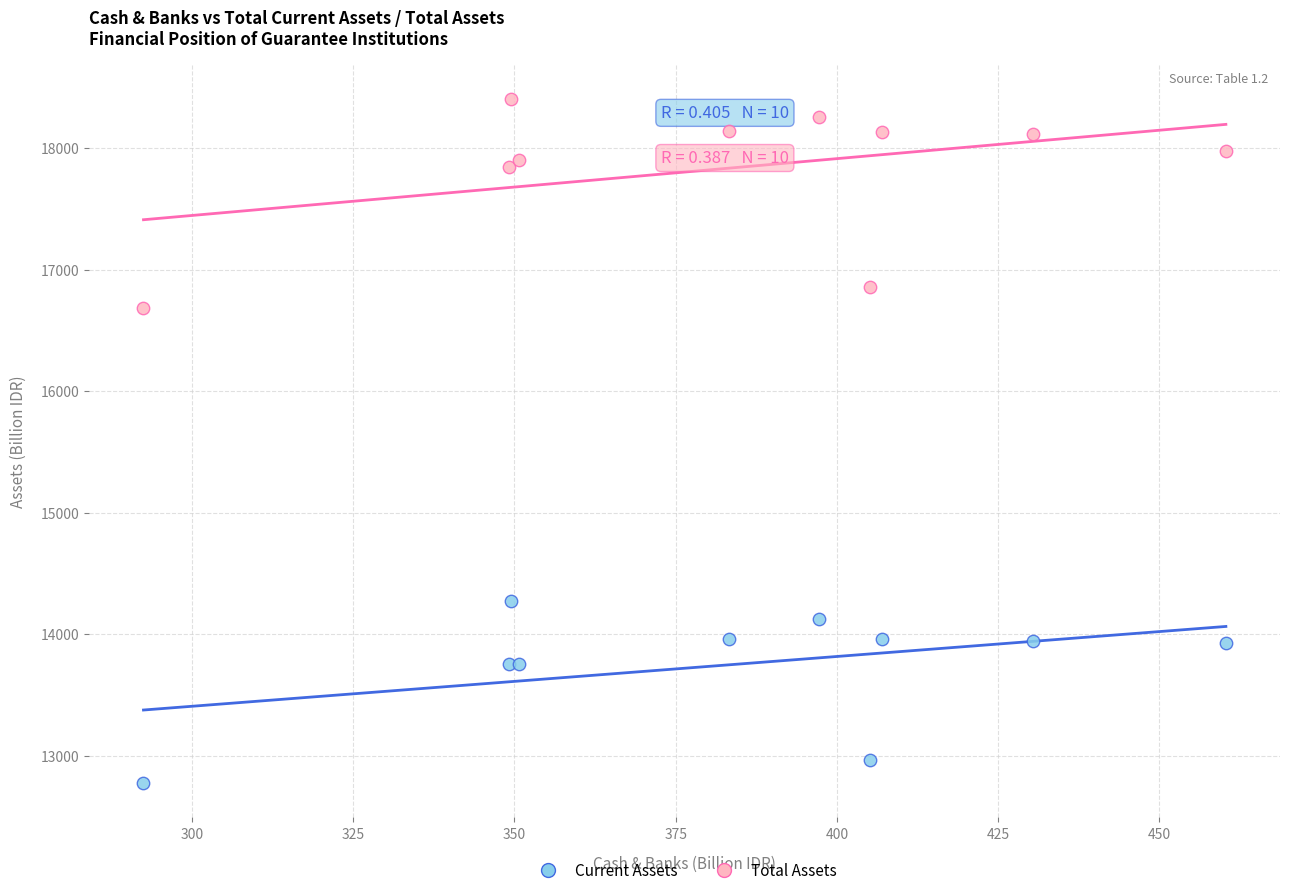

Across all series, what Y value is closest to 15588?

16685.6